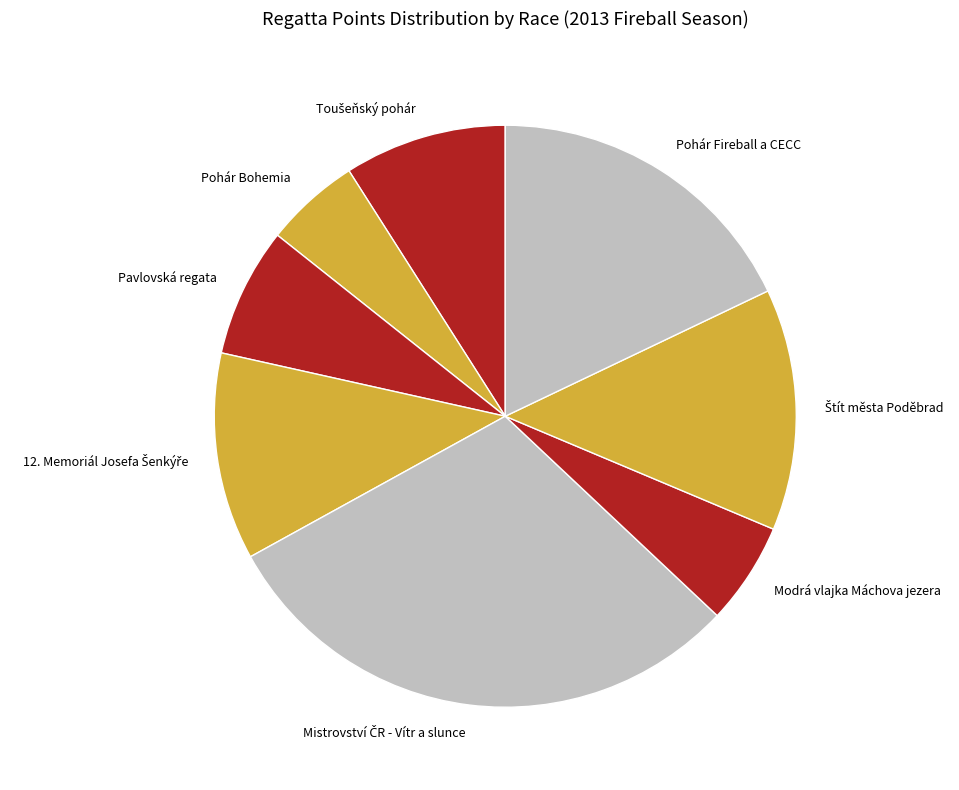

Is there any slice that represents more than half of the pie?

No